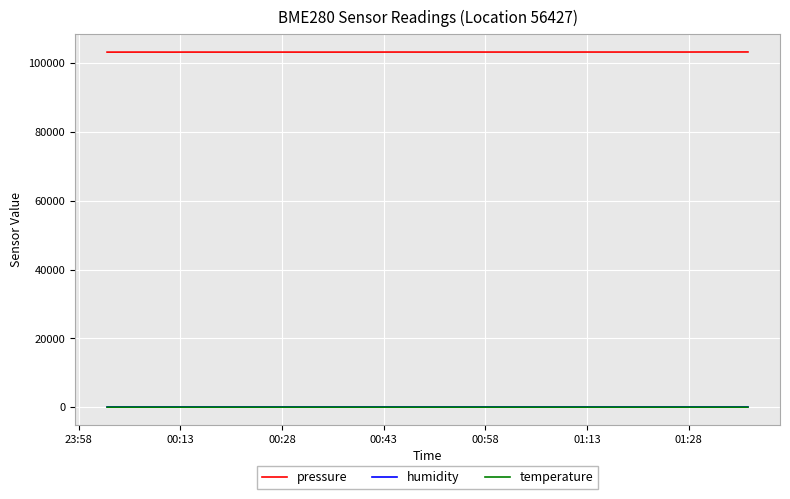

What is the average value of the humidity series?

77.9